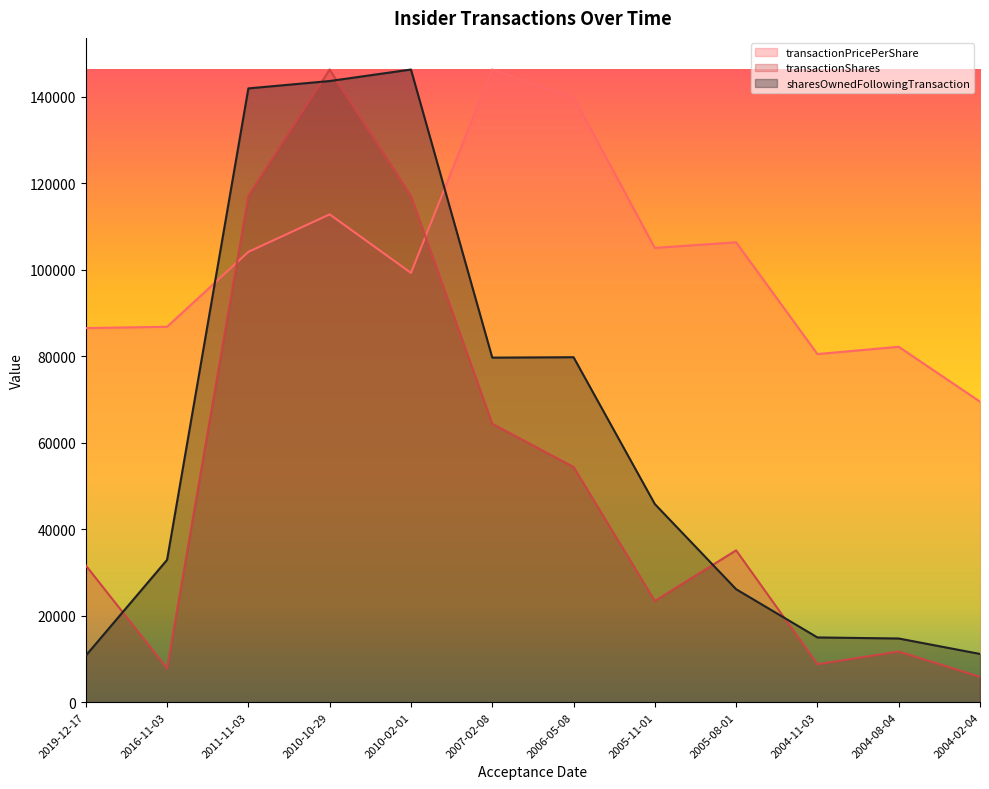

How many interior local peaks does the transactionPricePerShare series have?

4